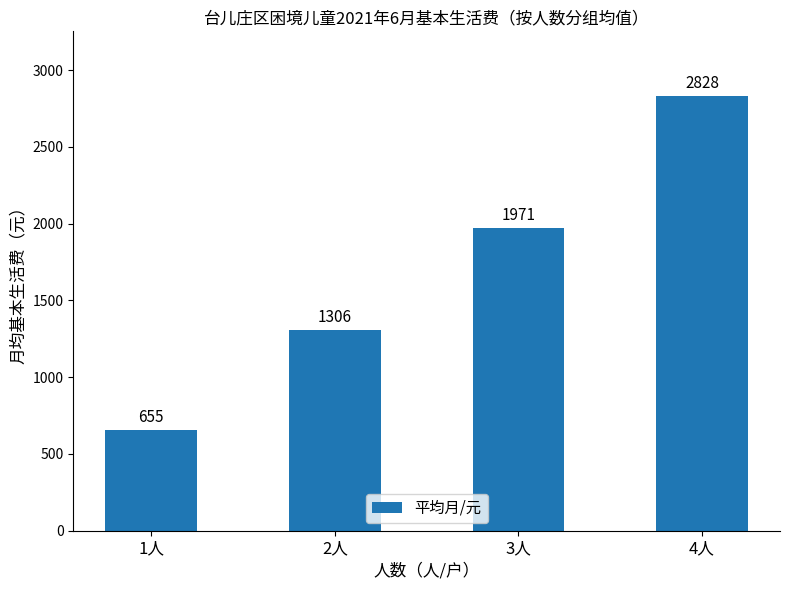

Does the chart contain stacked bars?

No